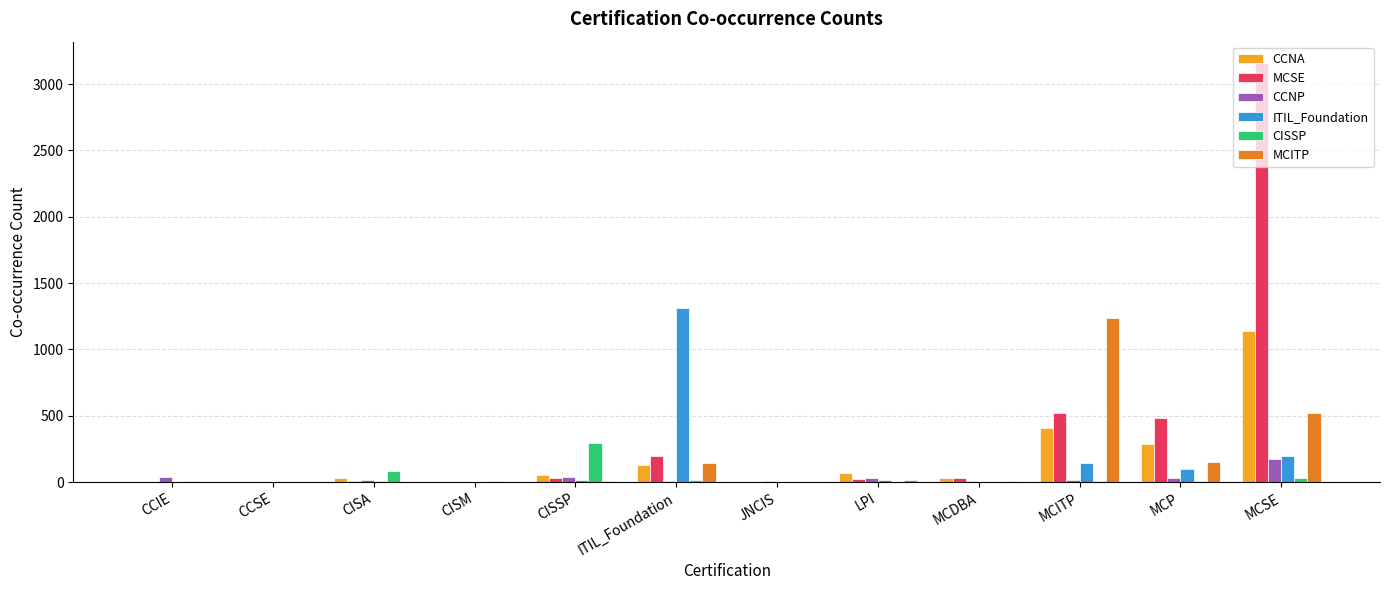

Between CISA and MCP, which series saw the biggest shift?

MCSE